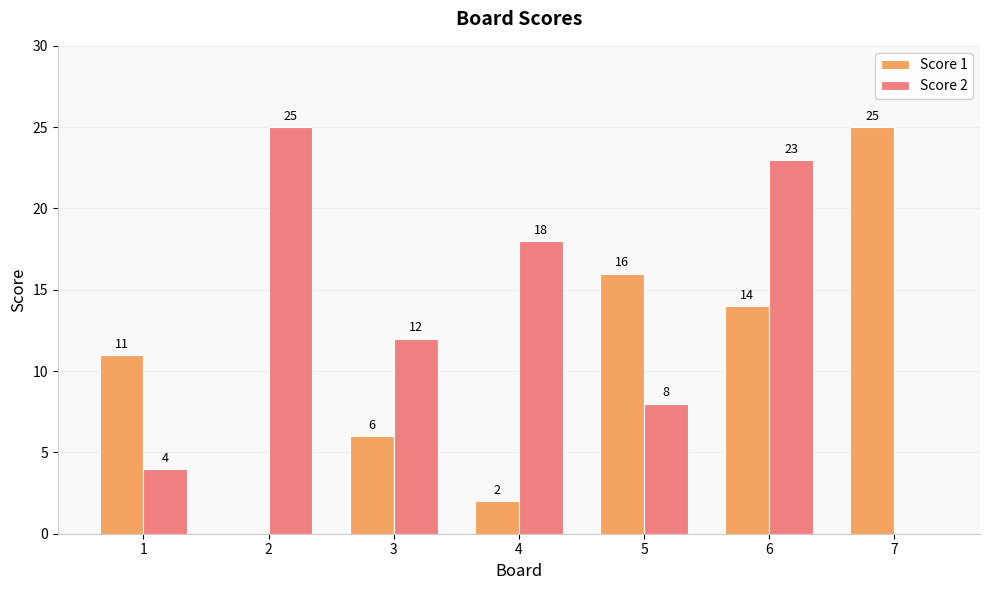

At which category is the sum across all series the highest?

6